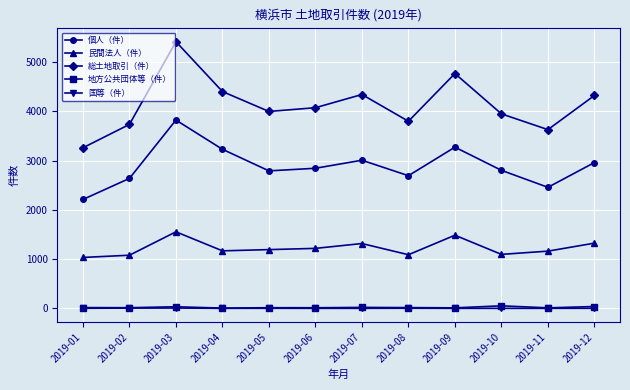

How many values in the 総土地取引（件） series are below 4072?

6